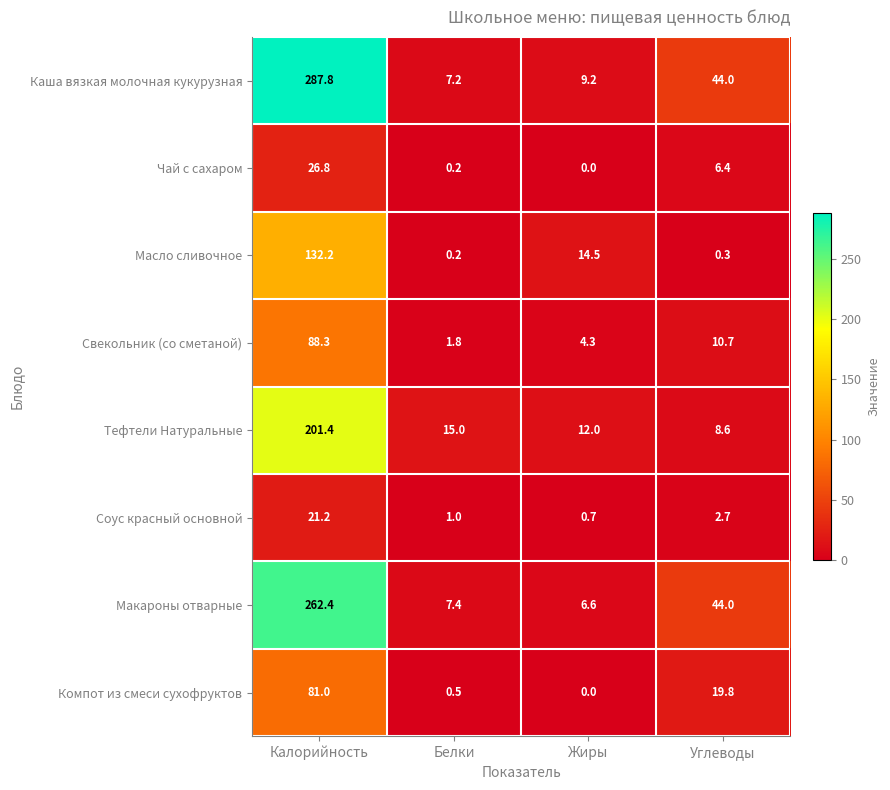

Which series has the largest total across all categories?

Каша вязкая молочная кукурузная